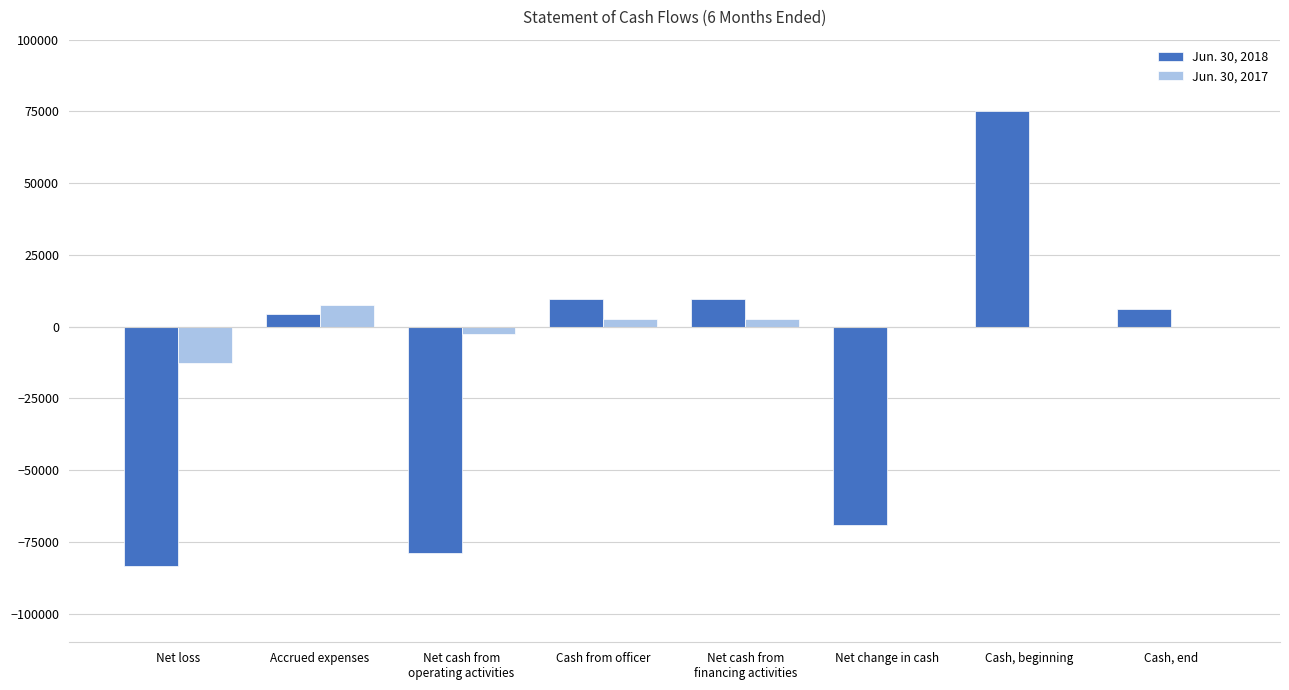

Reading right to left, transcribe all the data shown in this chart.

Jun. 30, 2018: Cash, end=6049	Cash, beginning=75229	Net change in cash=-69180	Net cash from
financing activities=9720	Cash from officer=9720	Net cash from
operating activities=-78900	Accrued expenses=4450	Net loss=-83350
Jun. 30, 2017: Cash, end=0	Cash, beginning=0	Net change in cash=0	Net cash from
financing activities=2550	Cash from officer=2550	Net cash from
operating activities=-2550	Accrued expenses=7650	Net loss=-12600